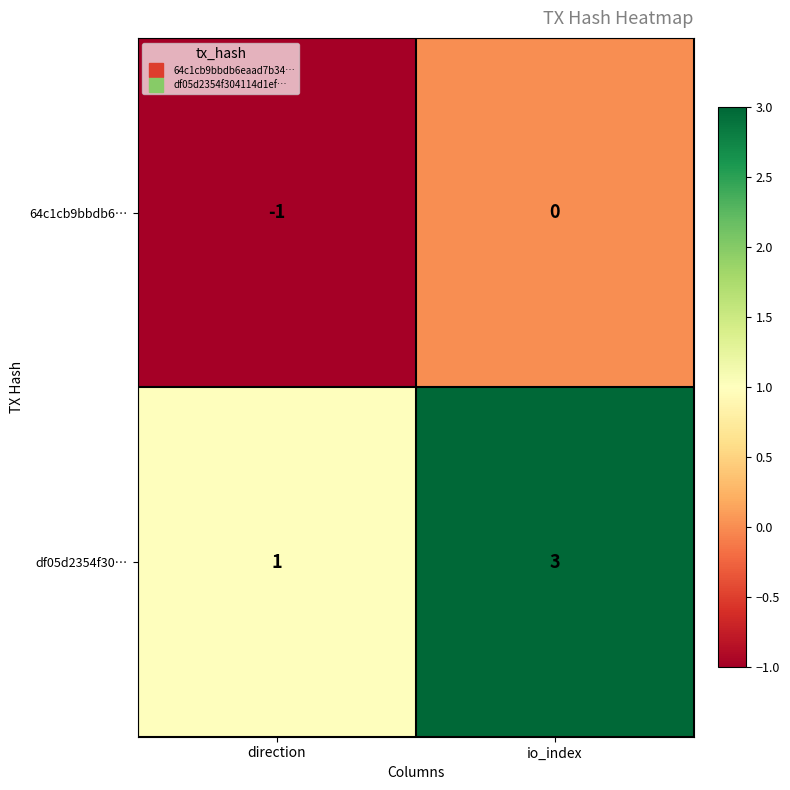

True or false: 64c1cb9bbdb6… has a value of 0 at io_index.

True